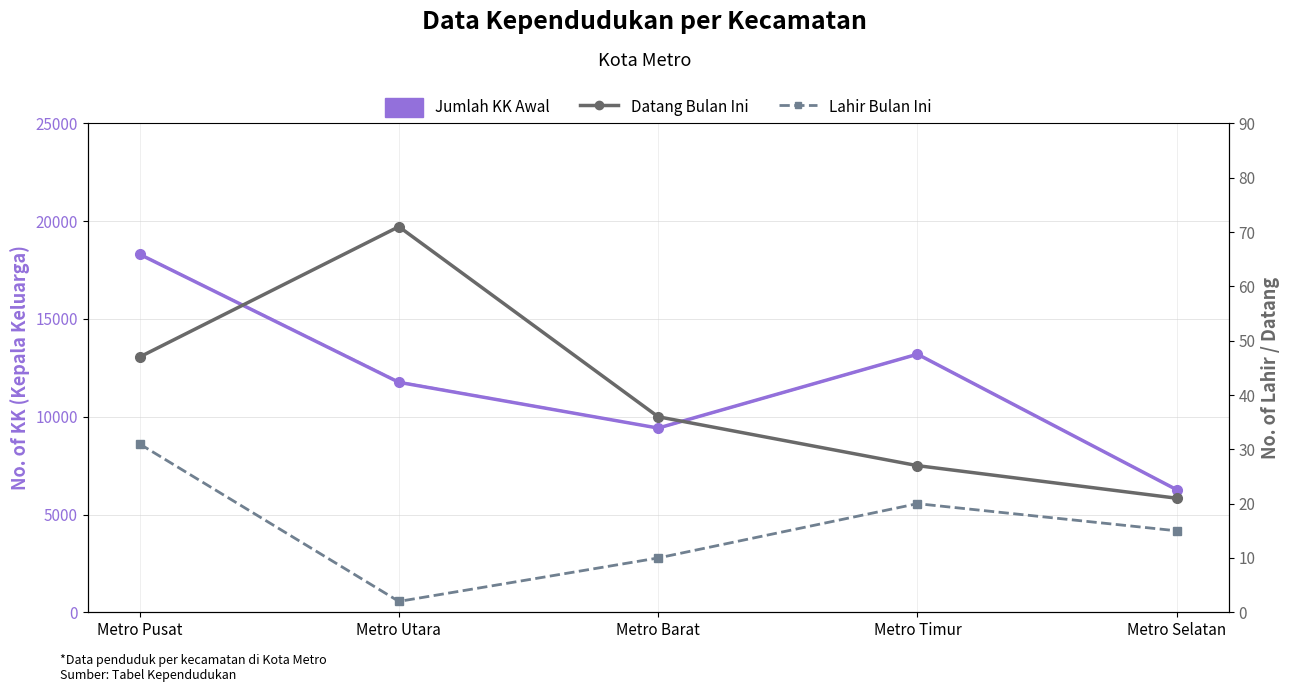

What is the difference between the maximum and second lowest values in the Datang Bulan Ini series?

44